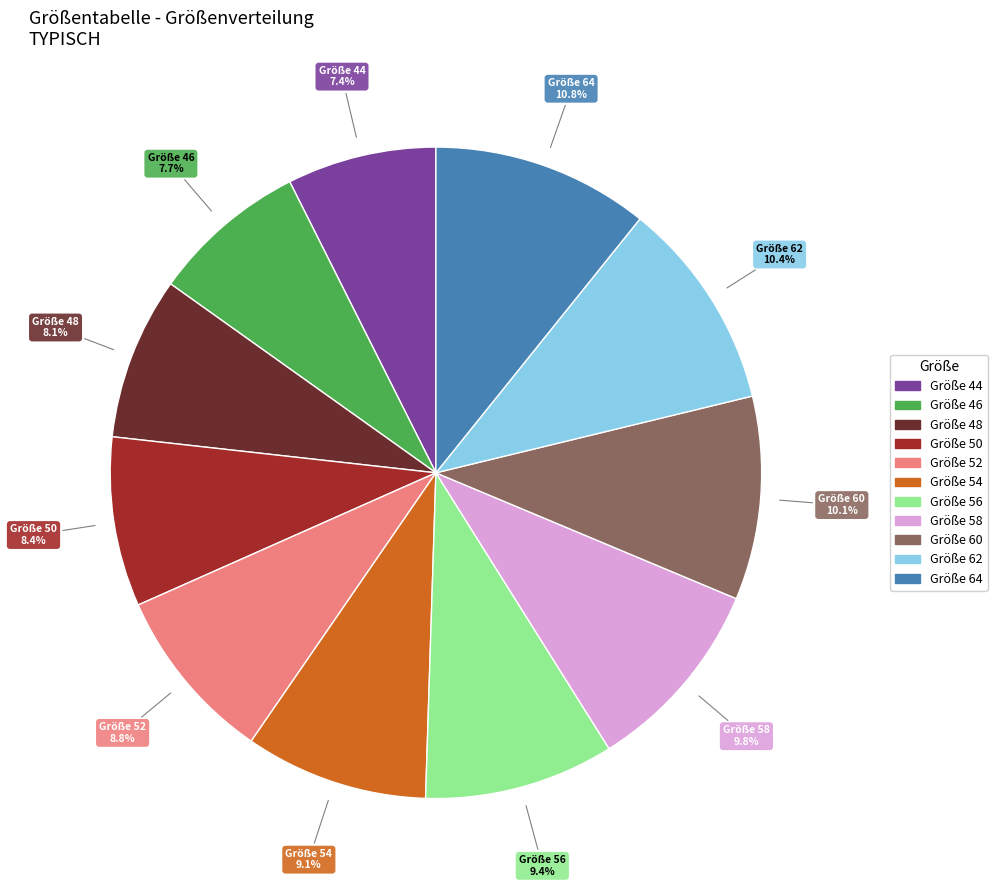

Is there any slice that represents more than half of the pie?

No